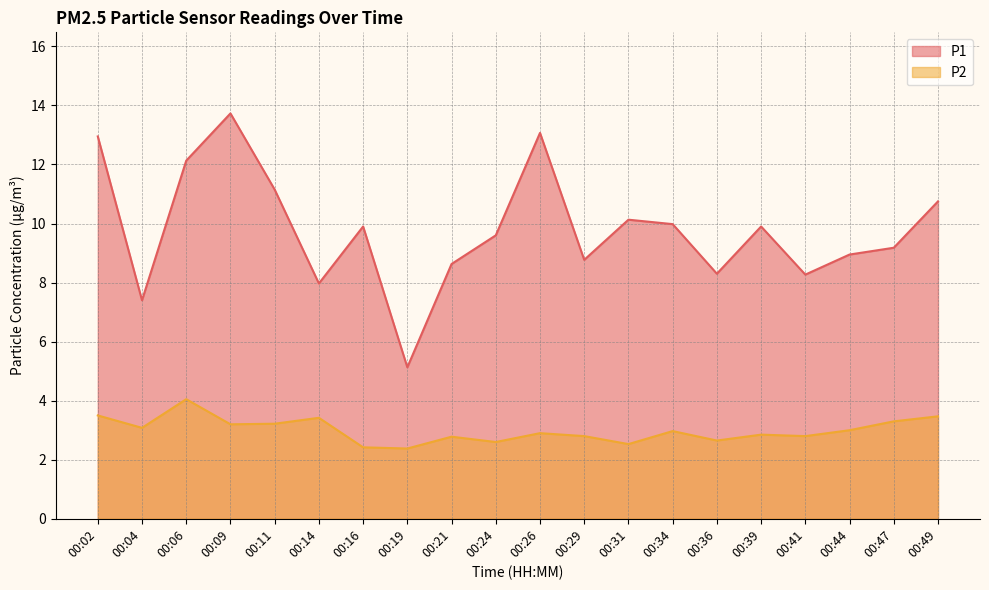

Is the value of P2 at 00:29 greater than the value of P1 at 00:34?

No